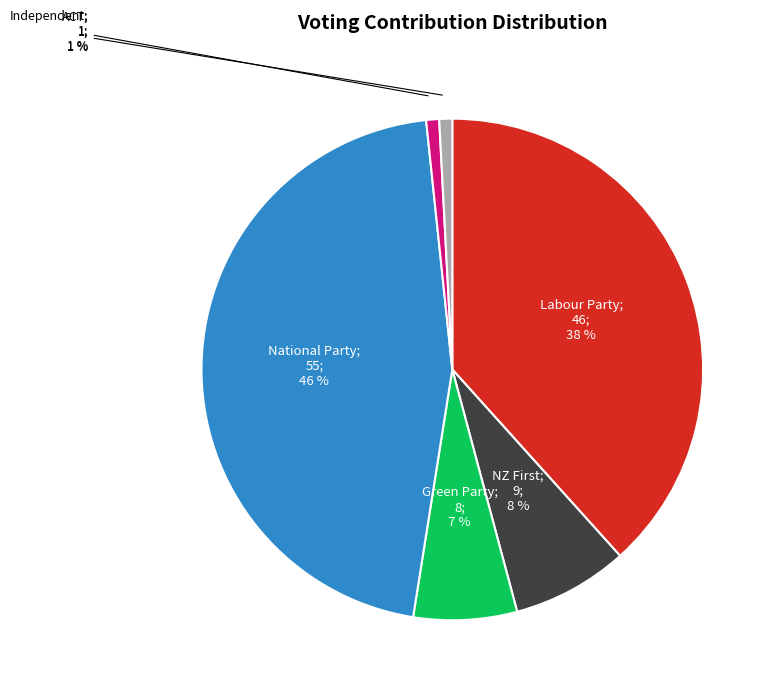

To the nearest percent, what is the average slice percentage?

17%